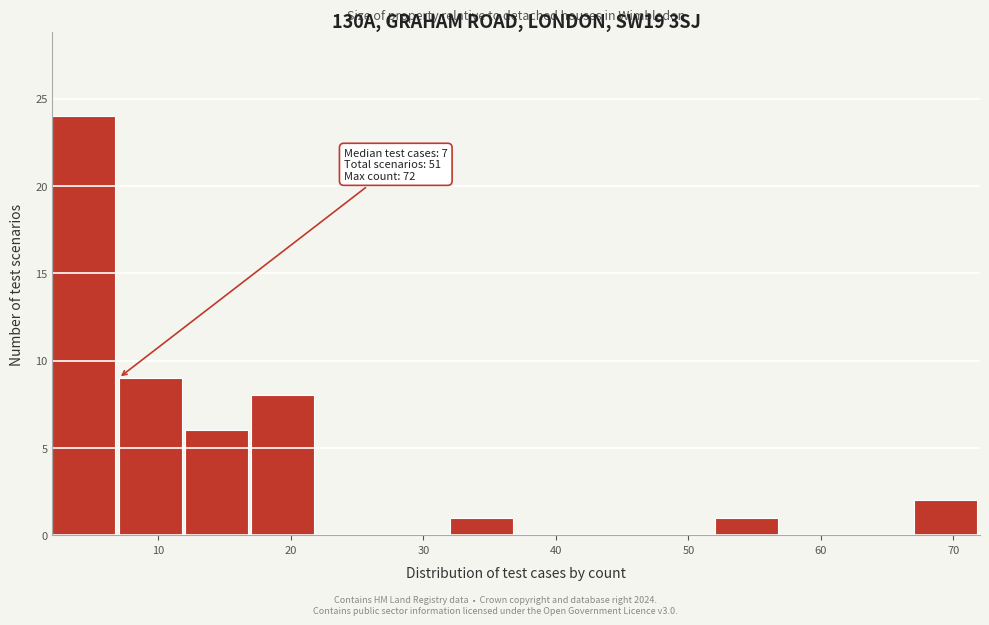

Over which range of the x-axis is the bar tallest?

2 to 7